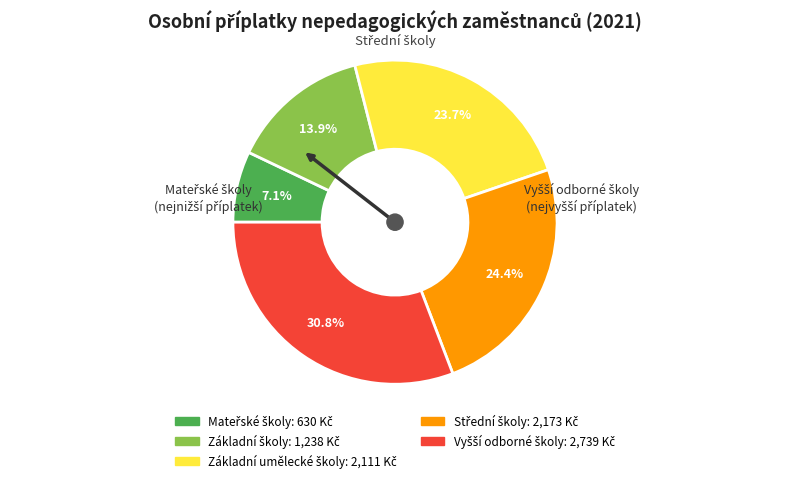

Is there any slice that represents more than half of the pie?

No